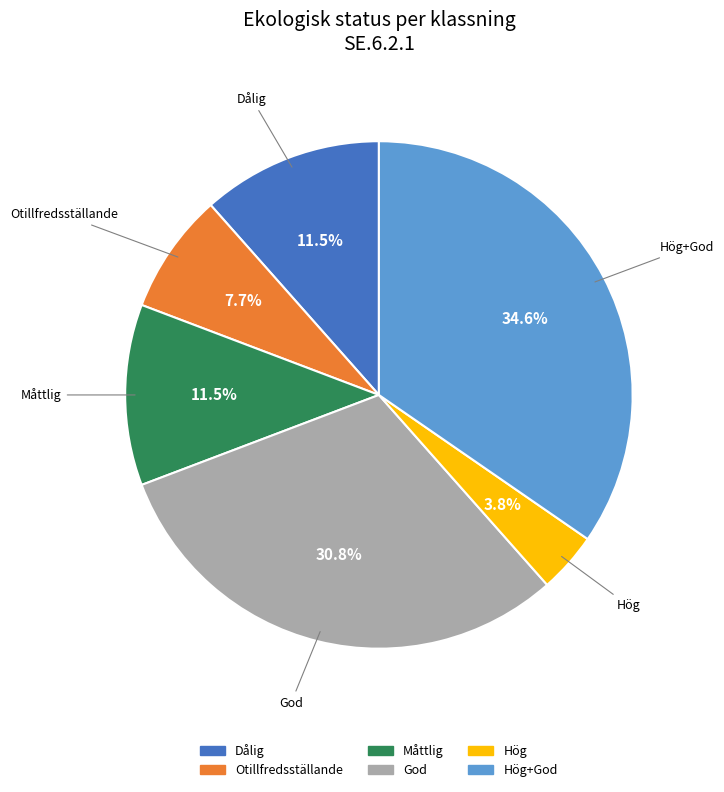

How many slices are in this pie chart?

6